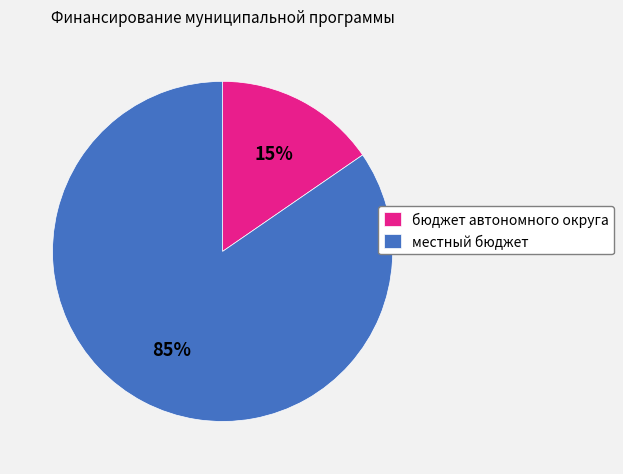

Count the number of slices in the pie.

2